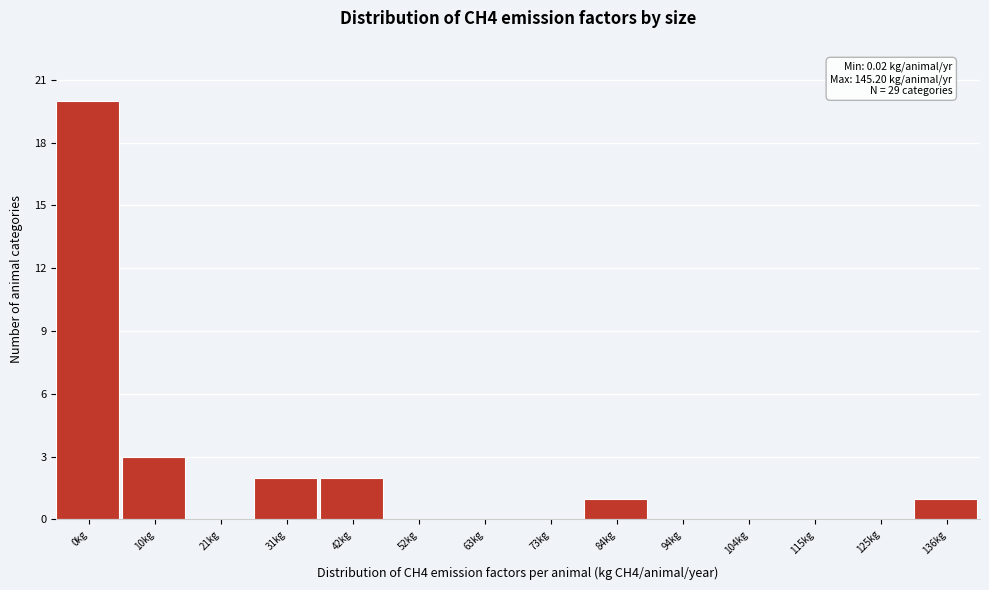

Reading left to right, what are all the values shown in this chart?

0kg=20	10kg=3	21kg=0	31kg=2	42kg=2	52kg=0	63kg=0	73kg=0	84kg=1	94kg=0	104kg=0	115kg=0	125kg=0	136kg=1